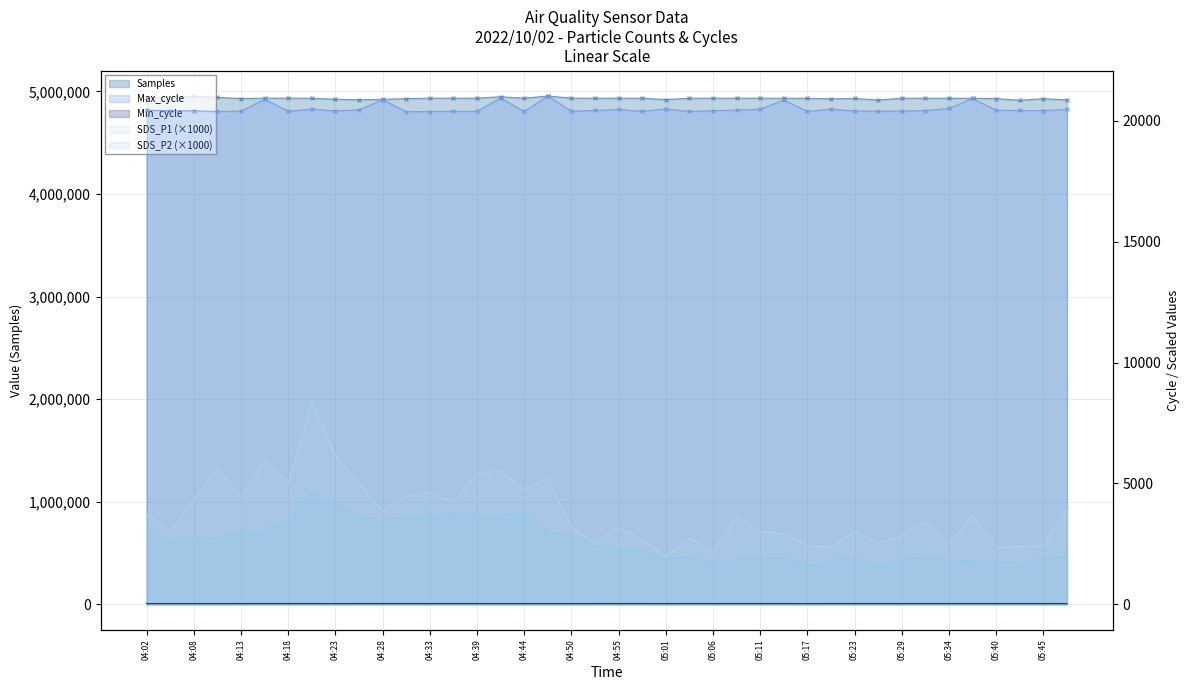

What position from the right is 05:45?

2